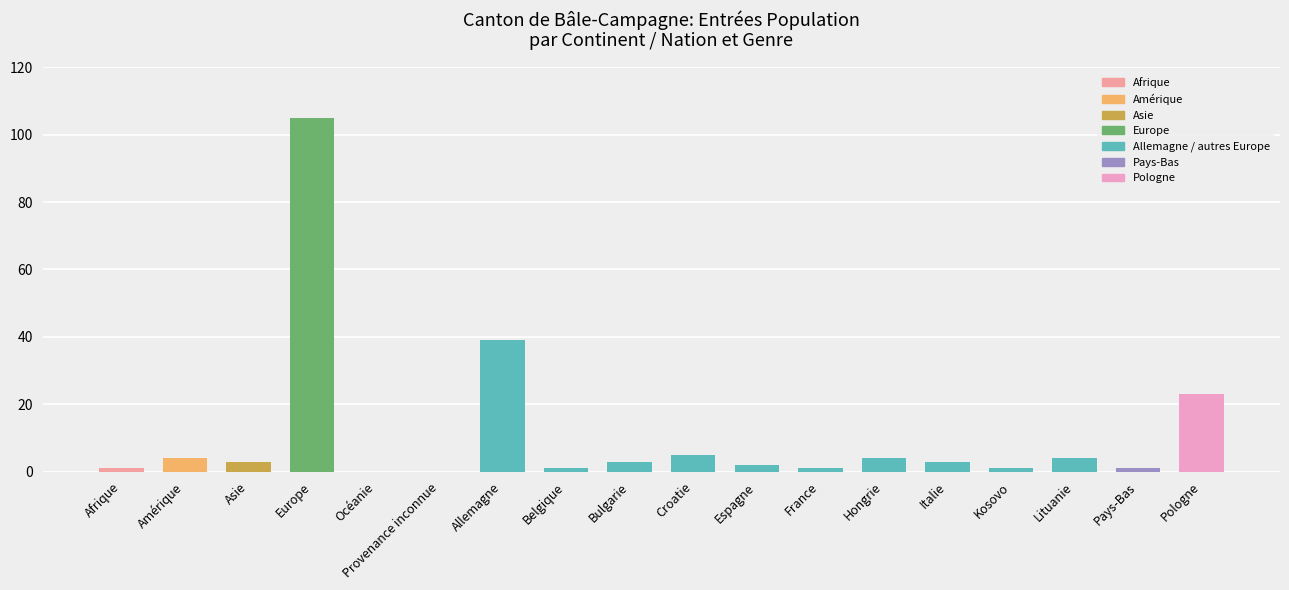

How many categories are shown in the chart?

18